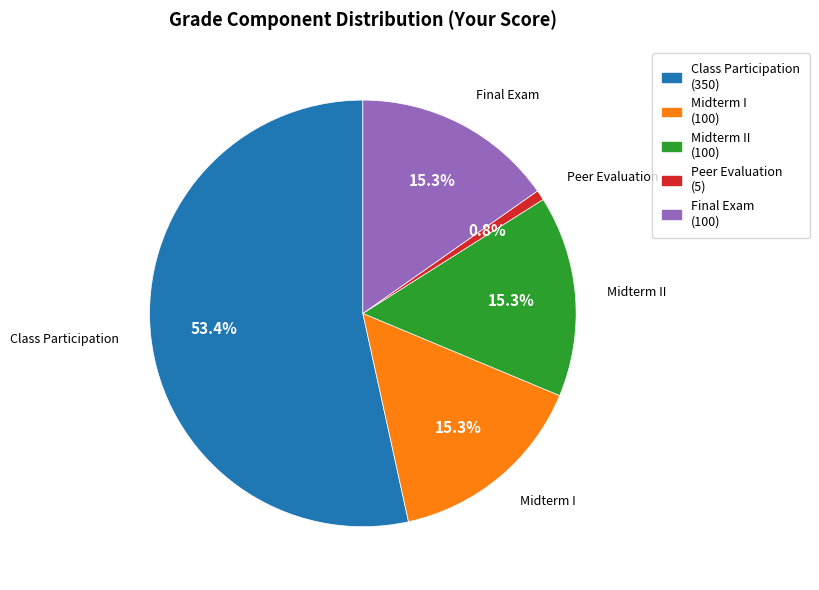

What is the largest slice in the pie chart?

Class Participation